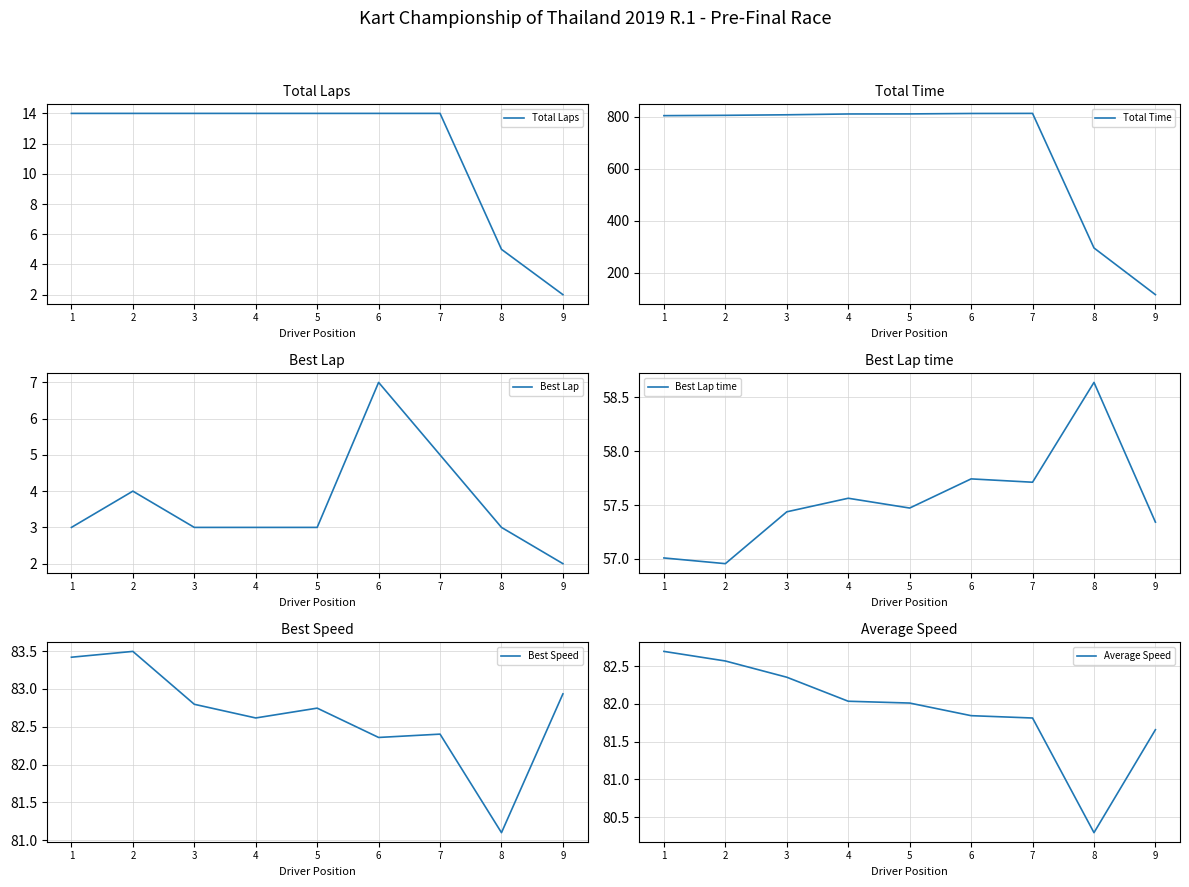

Reading left to right, list all the values displayed in this chart.

Total Laps: 1=14.0	2=14.0	3=14.0	4=14.0	5=14.0	6=14.0	7=14.0	8=5.0	9=2.0
Total Time: 1=805.1	2=806.3	3=808.4	4=811.6	5=811.8	6=813.5	7=813.8	8=296.1	9=116.5
Best Lap: 1=3.0	2=4.0	3=3.0	4=3.0	5=3.0	6=7.0	7=5.0	8=3.0	9=2.0
Best Lap time: 1=57.0	2=57.0	3=57.4	4=57.6	5=57.5	6=57.7	7=57.7	8=58.6	9=57.3
Best Speed: 1=83.4	2=83.5	3=82.8	4=82.6	5=82.7	6=82.4	7=82.4	8=81.1	9=82.9
Average Speed: 1=82.7	2=82.6	3=82.4	4=82.0	5=82.0	6=81.8	7=81.8	8=80.3	9=81.7